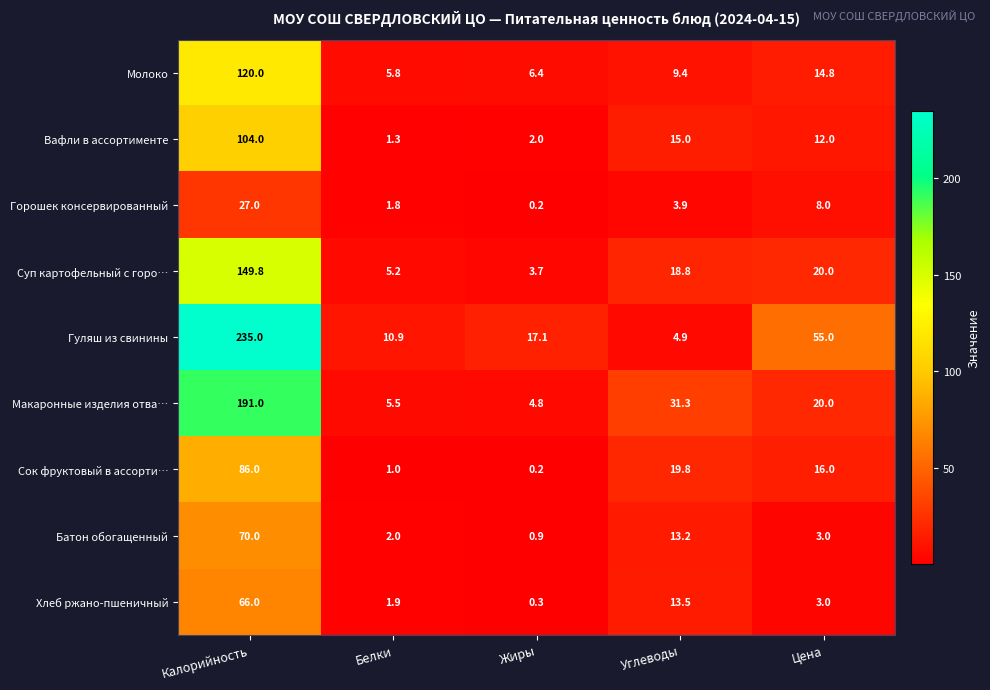

What is the average value of the Горошек консервированный series?

8.2